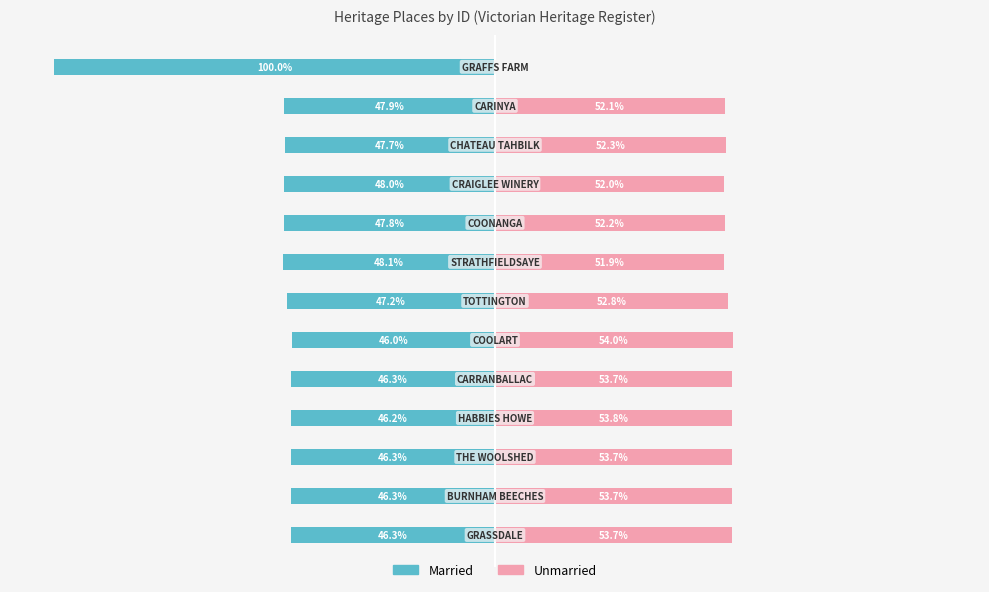

Reading right to left, what are all the values shown in this chart?

Married: -100.0	-47.9	-47.7	-48.0	-47.8	-48.1	-47.2	-46.0	-46.3	-46.2	-46.3	-46.3	-46.3
Unmarried: 0.0	52.1	52.3	52.0	52.2	51.9	52.8	54.0	53.7	53.8	53.7	53.7	53.7